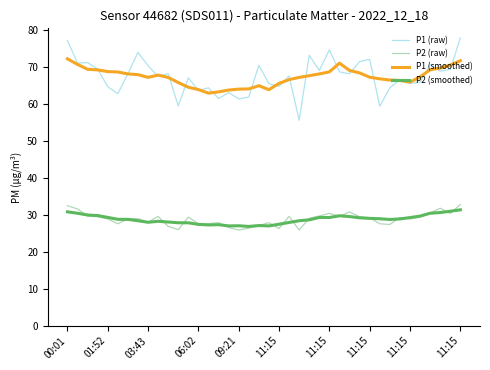

What is the maximum value for P2 (smoothed)?

31.4